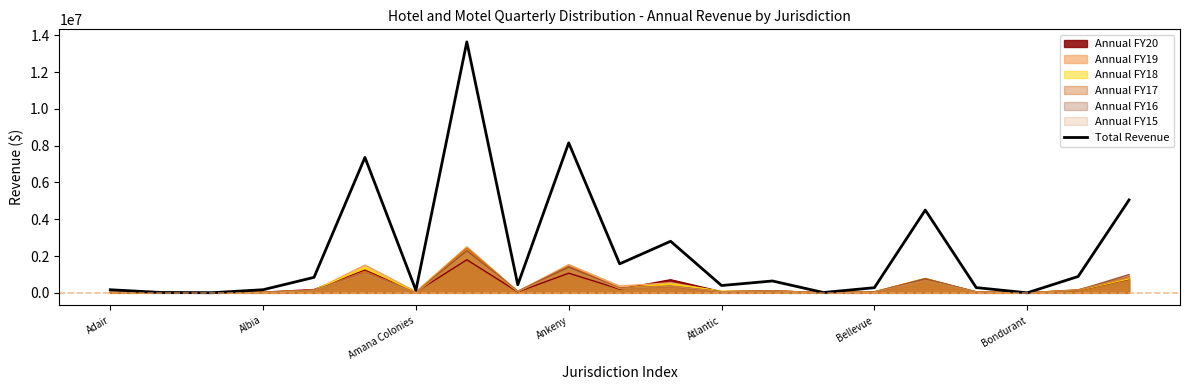

True or false: Annual FY17 has a value of 2143533.1 at Ankeny.

False